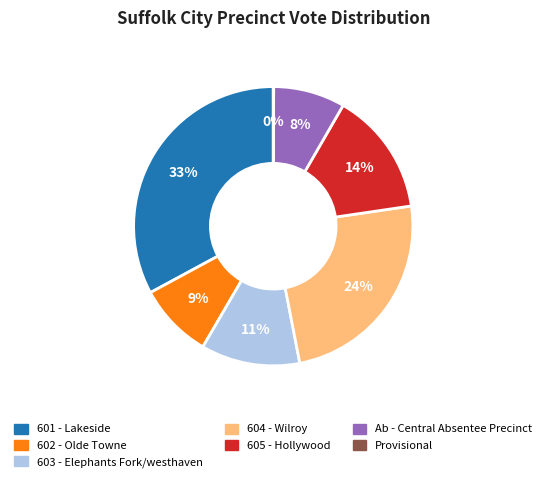

True or false: 603 - Elephants Fork/westhaven accounts for 1% of the total.

False